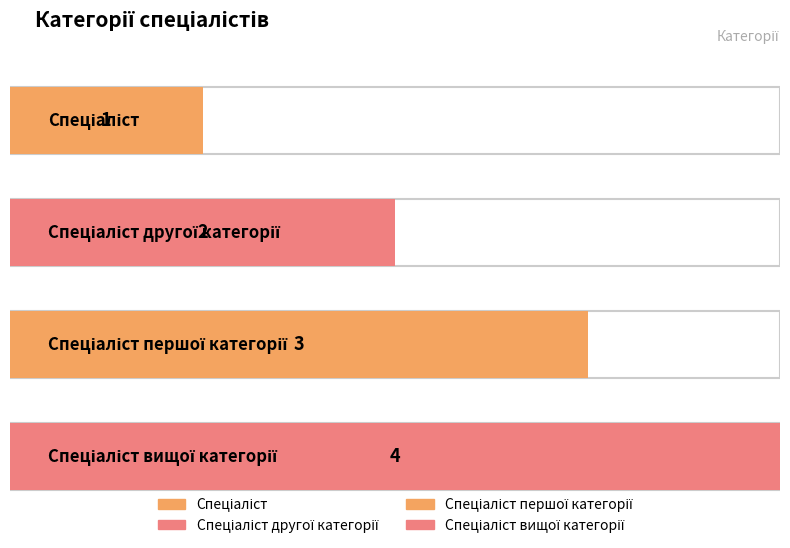

What is the value of the 1st bar from the left?

1